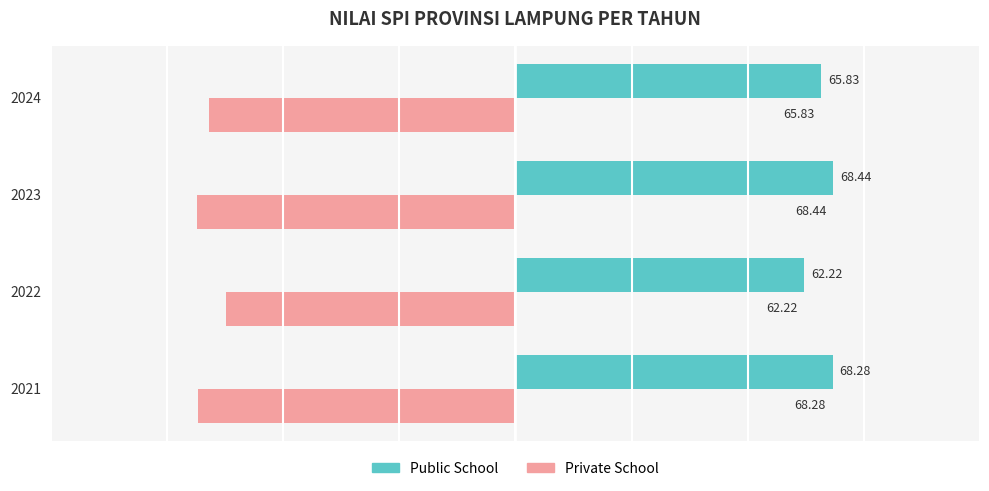

Which series has the largest total across all categories?

Public School